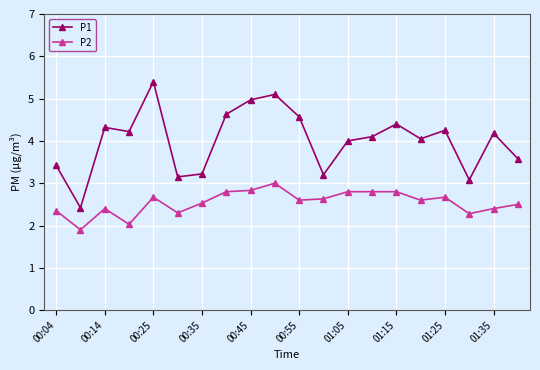

True or false: P2 and P1 cross at least once.

False